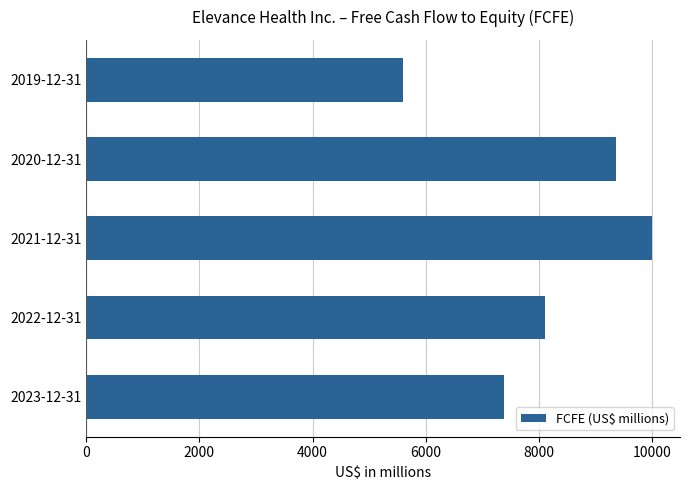

Does the chart contain any negative values?

No